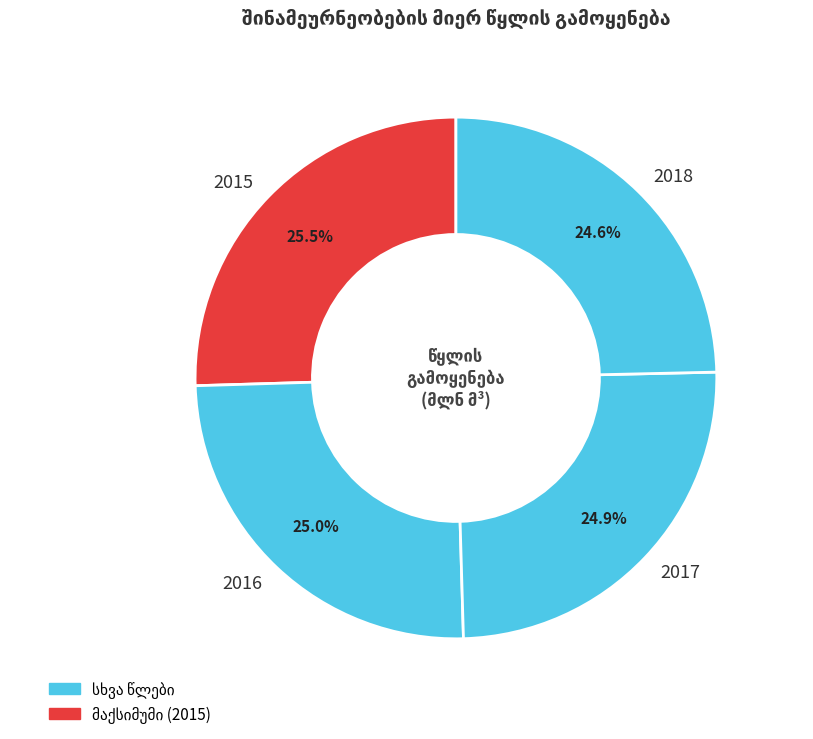

To the nearest percent, what is the combined percentage of 2016 and 2015?

50%